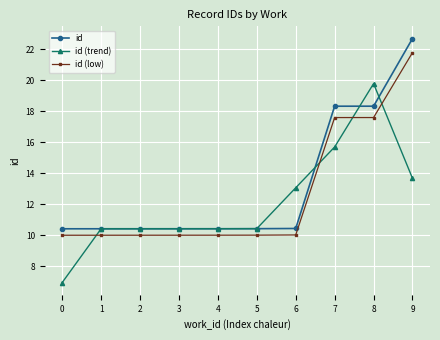

Which category has the highest value across all series?

9